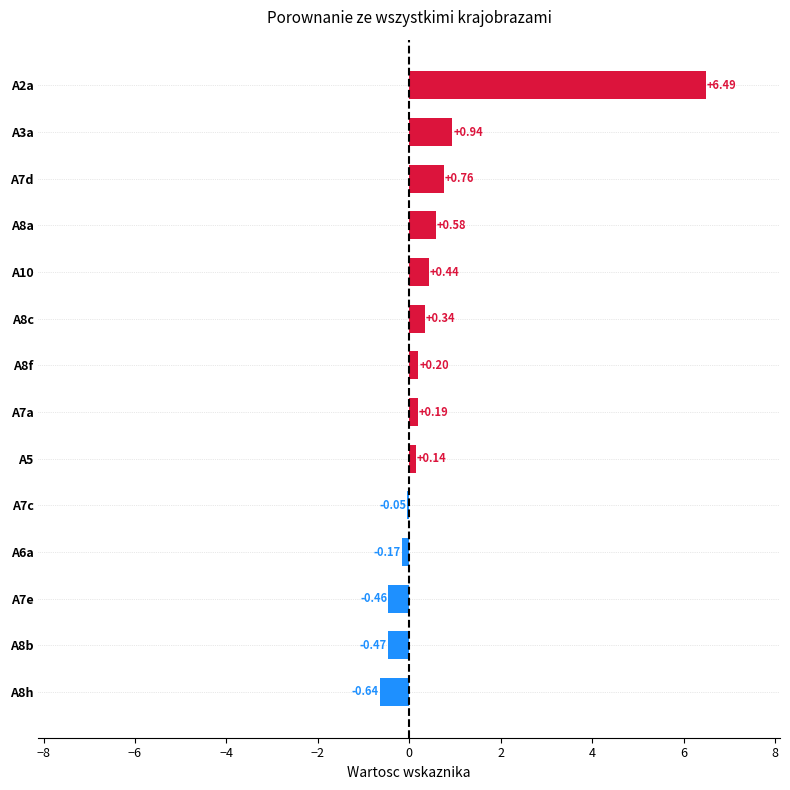

Between A5 and A3a, which is larger?

A3a